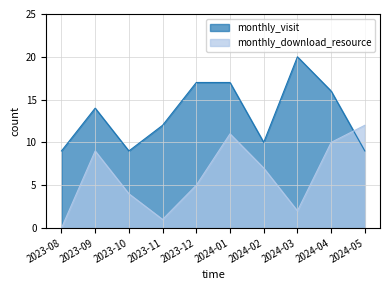

The value of monthly_download_resource at 2023-10 is 4. True or false?

True